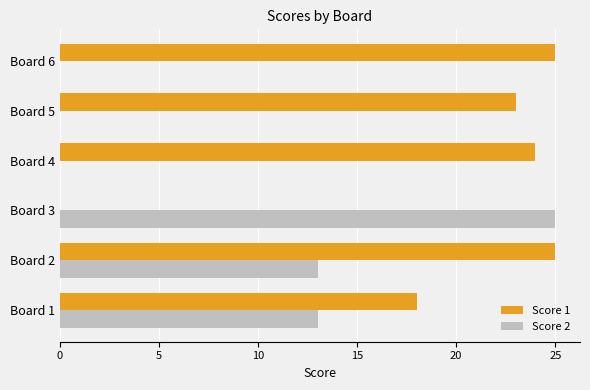

Which series has the largest total across all categories?

Score 1